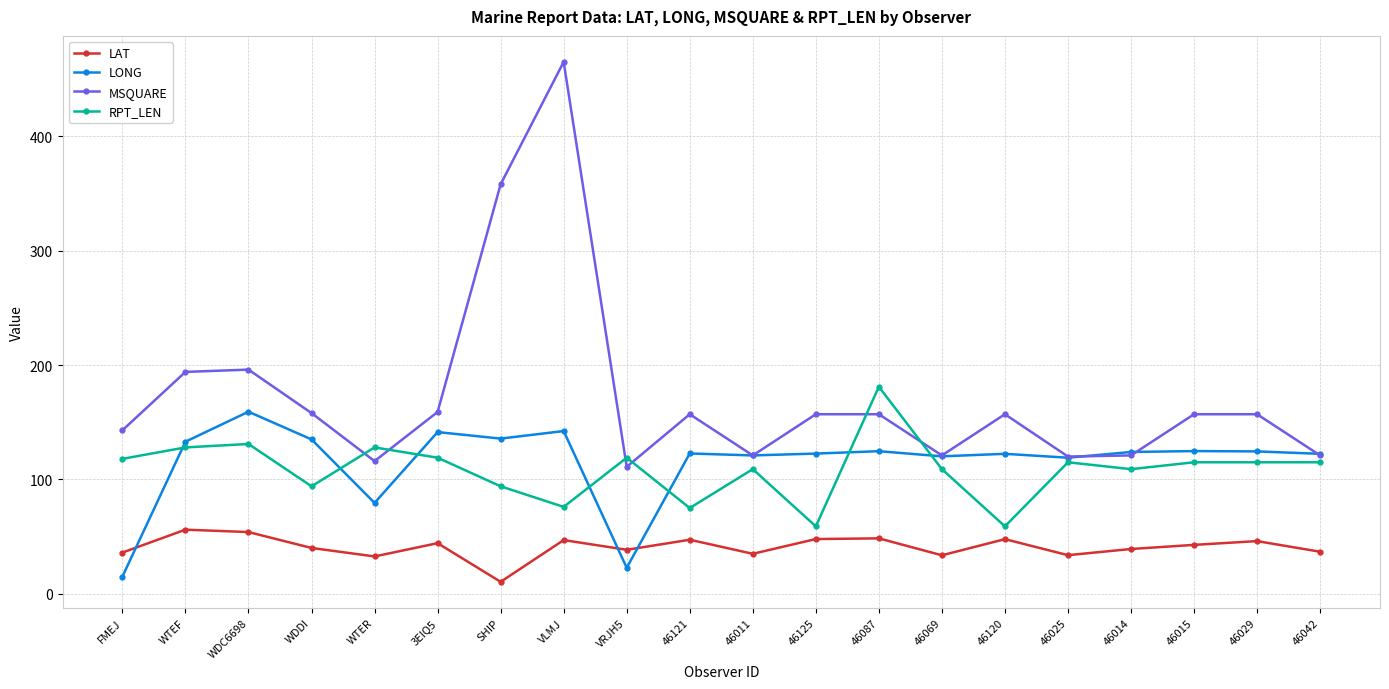

What is the highest value of the RPT_LEN series?

181.0